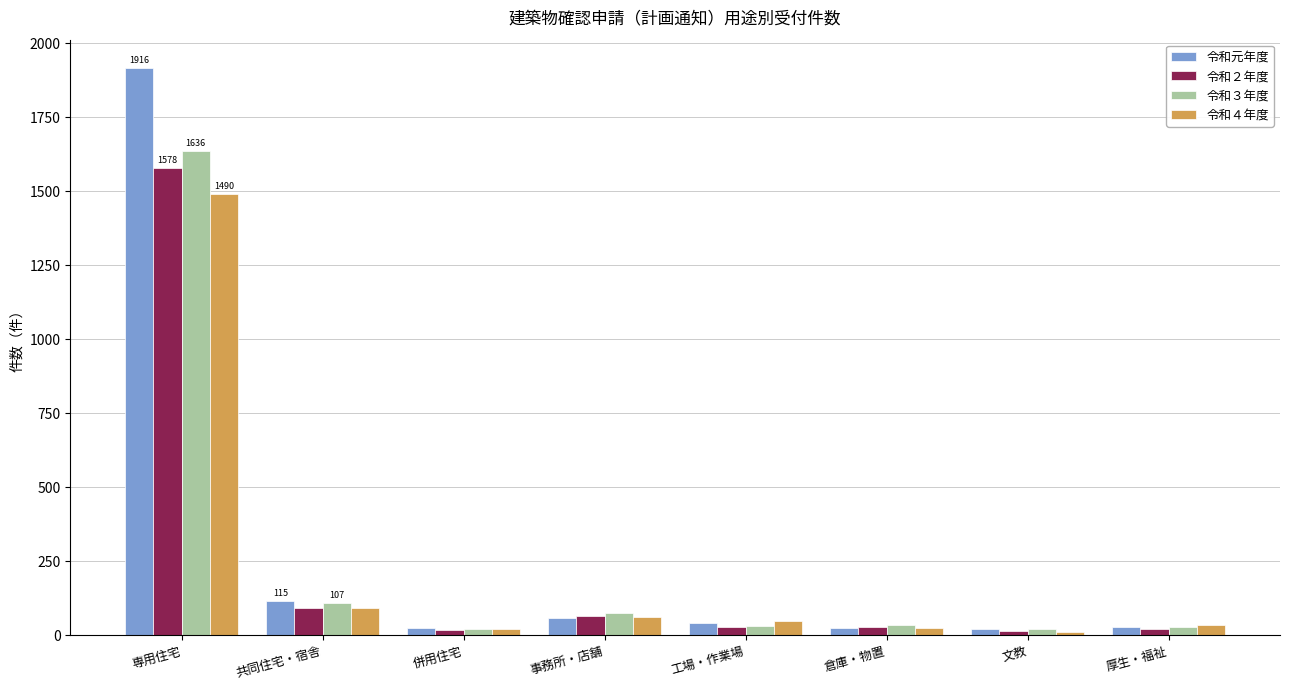

What is the difference between the maximum and minimum values in the 令和元年度 series?

1894